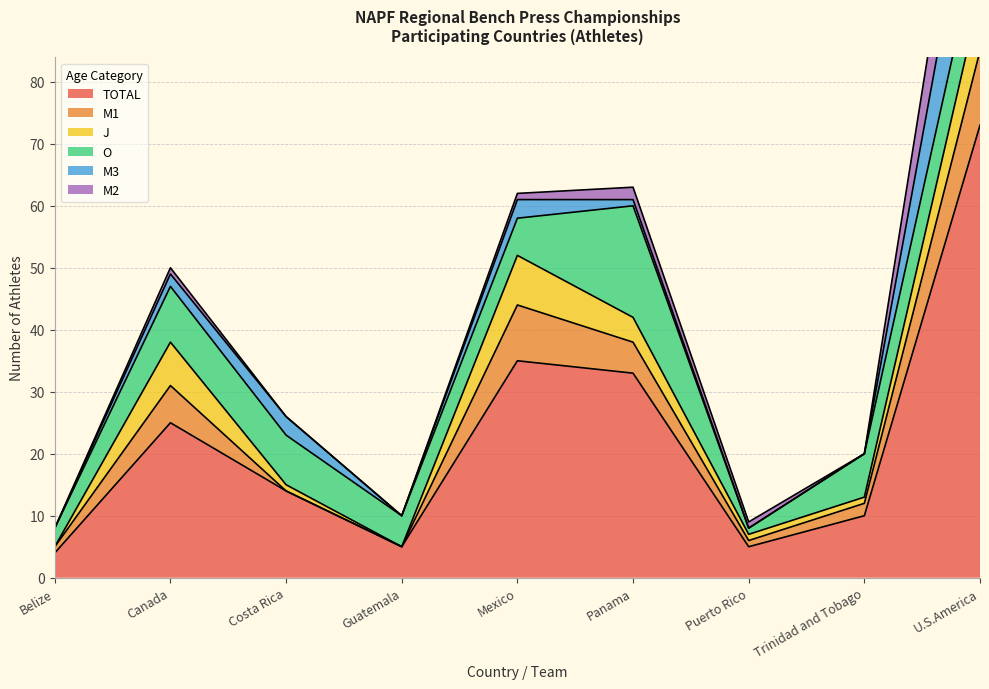

What is the label of the 7th point from the left?

Puerto Rico